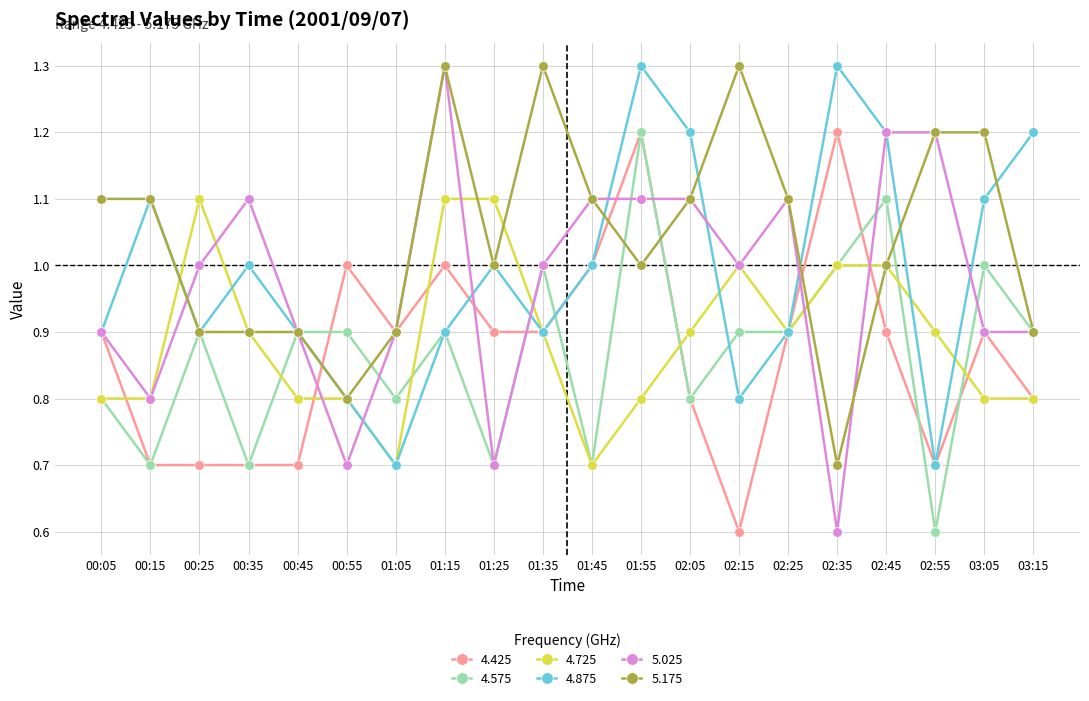

Which series has the widest spread of values?

5.025